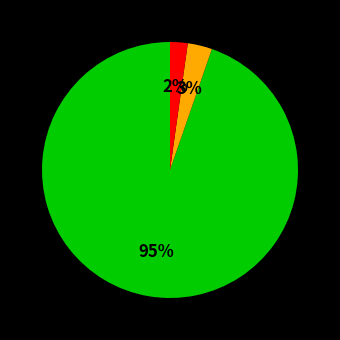

Is there a majority slice in this chart?

Yes